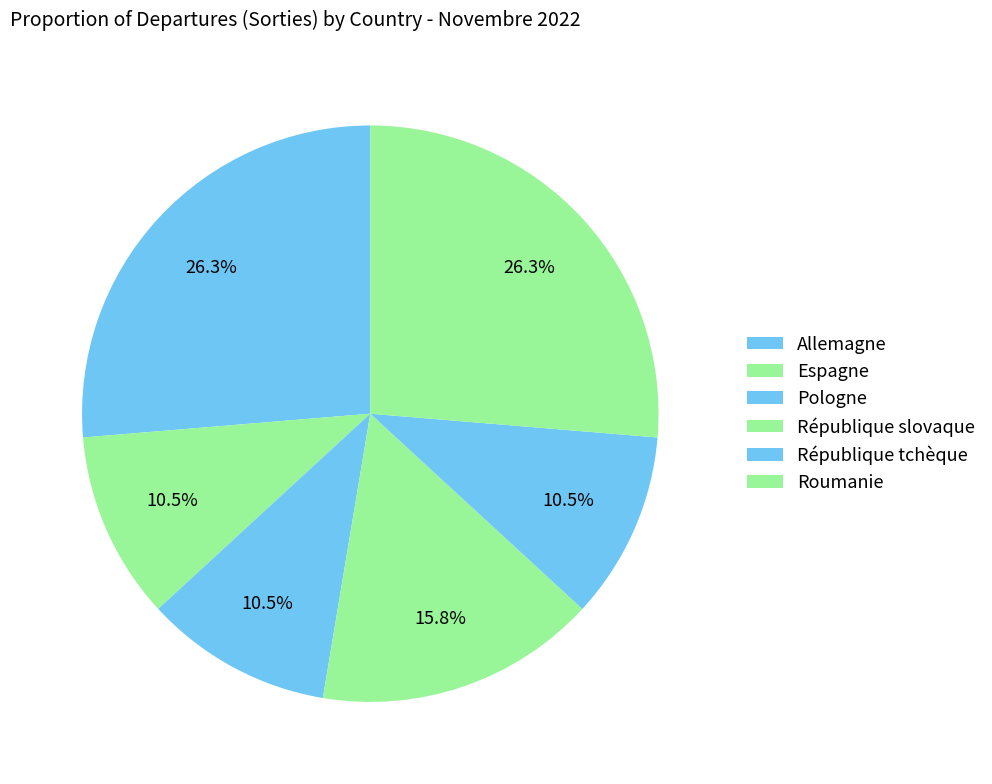

Does any single category account for the majority?

No